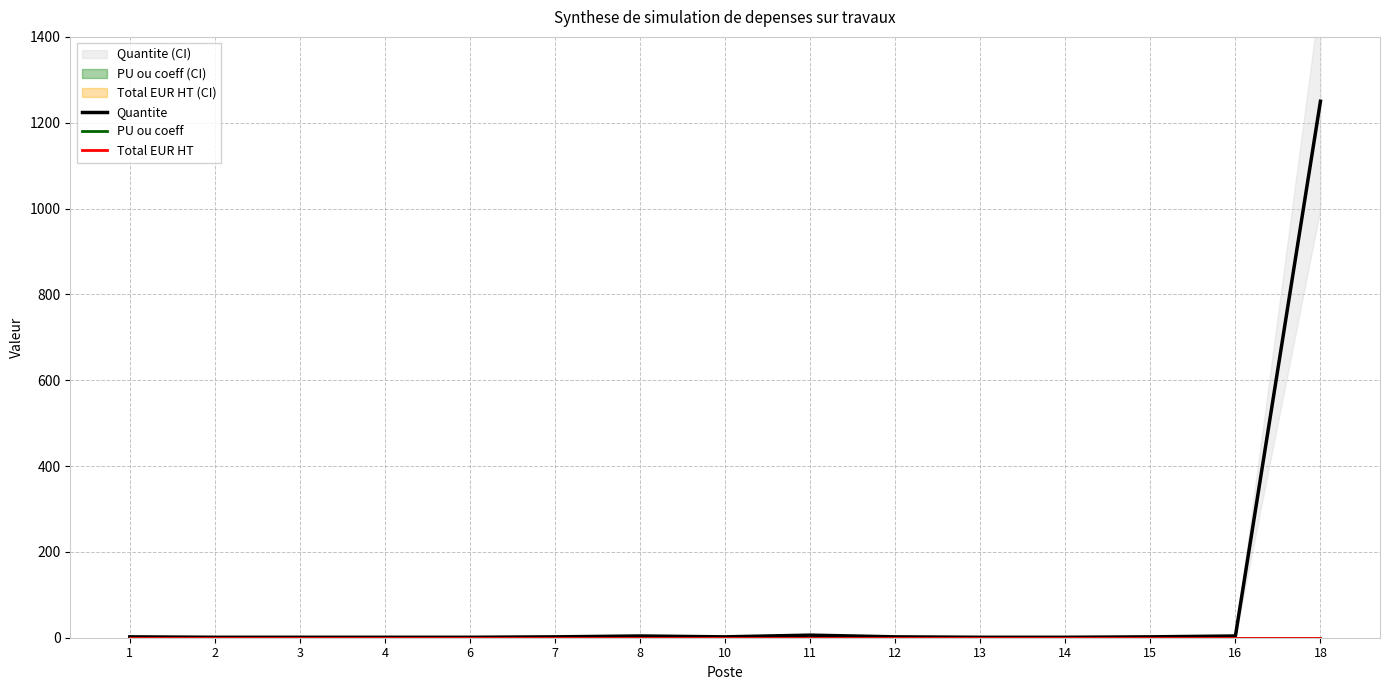

Reading left to right, transcribe all the data shown in this chart.

Quantite: 2	1	1	1	1	2	4	2	6	2	1	1	2	4	1250
PU ou coeff: 0	0	0	0	0	0	0	0	0	0	0	0	0	0	0
Total EUR HT: 0	0	0	0	0	0	0	0	0	0	0	0	0	0	0